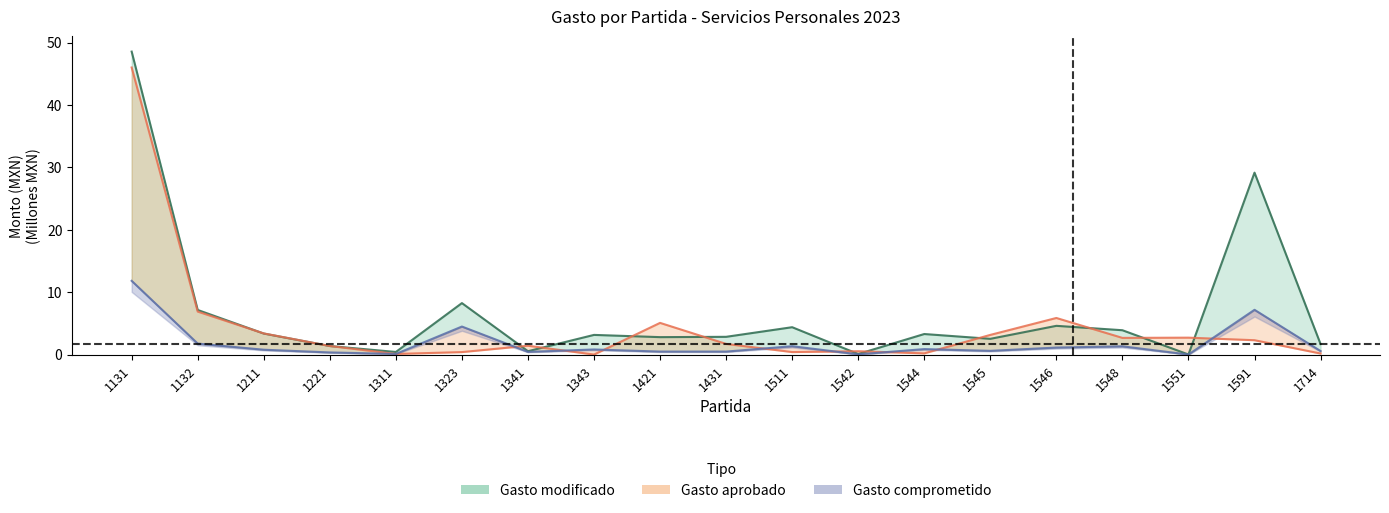

The Gasto modificado series shows 2.8 at 1431. True or false?

True